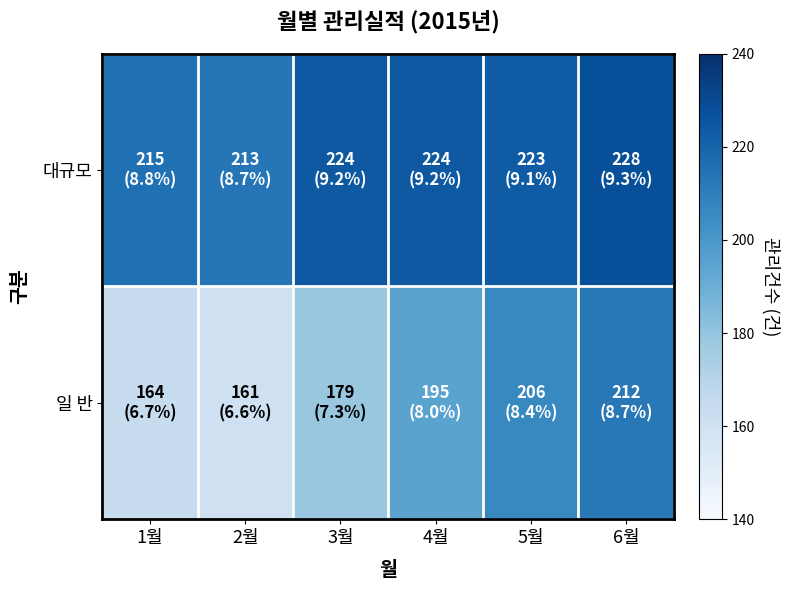

Which series has the widest spread of values?

일 반